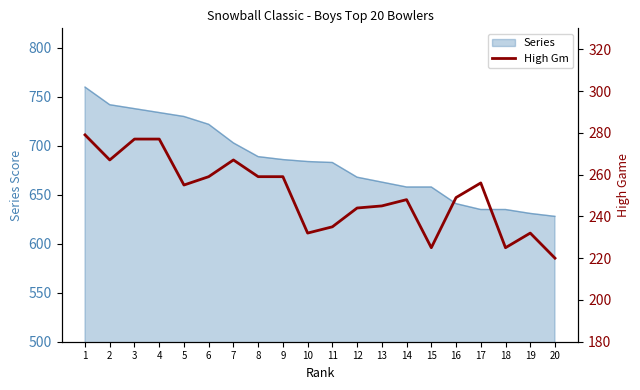

Count the number of categories in the chart.

20